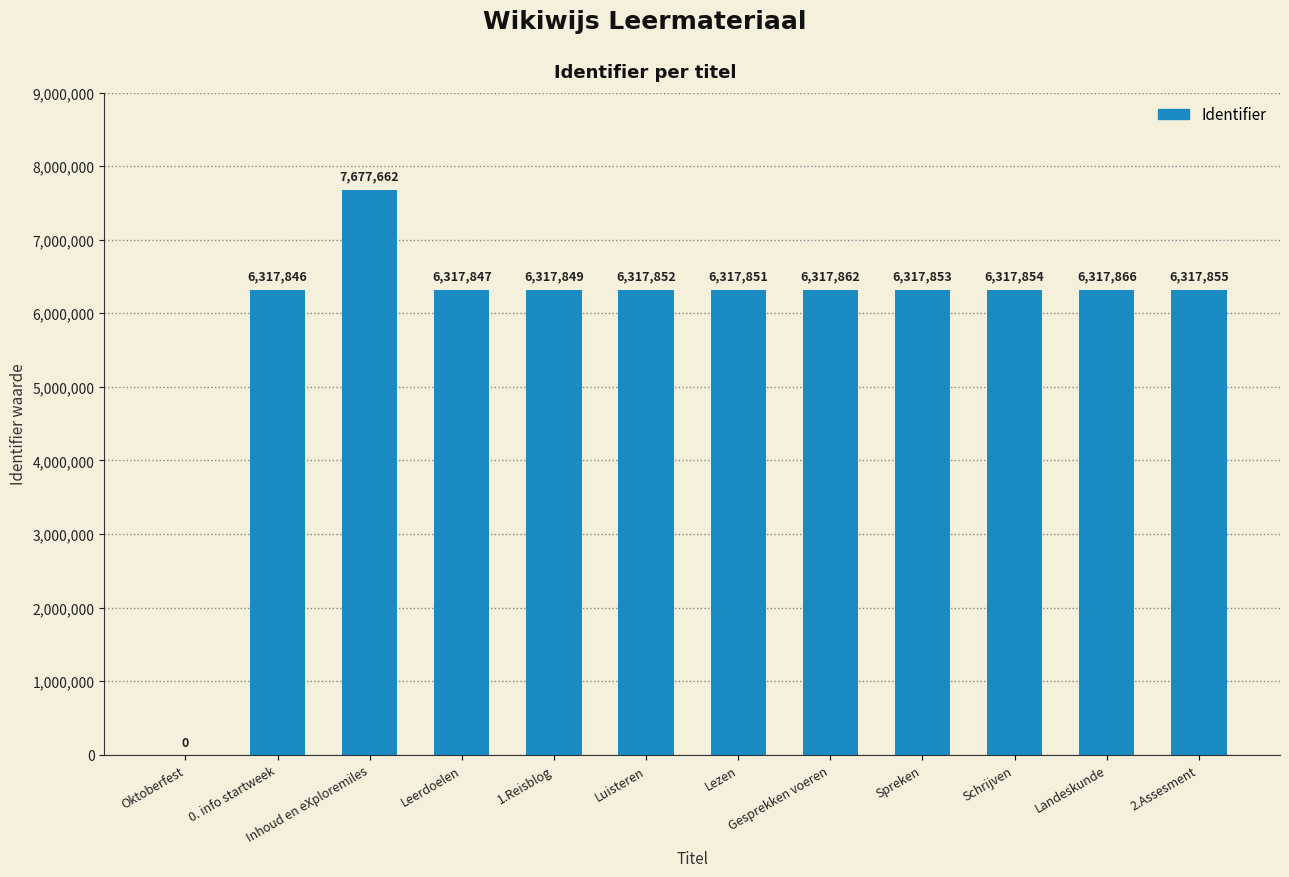

Are the bars grouped side by side (vs. stacked)?

No